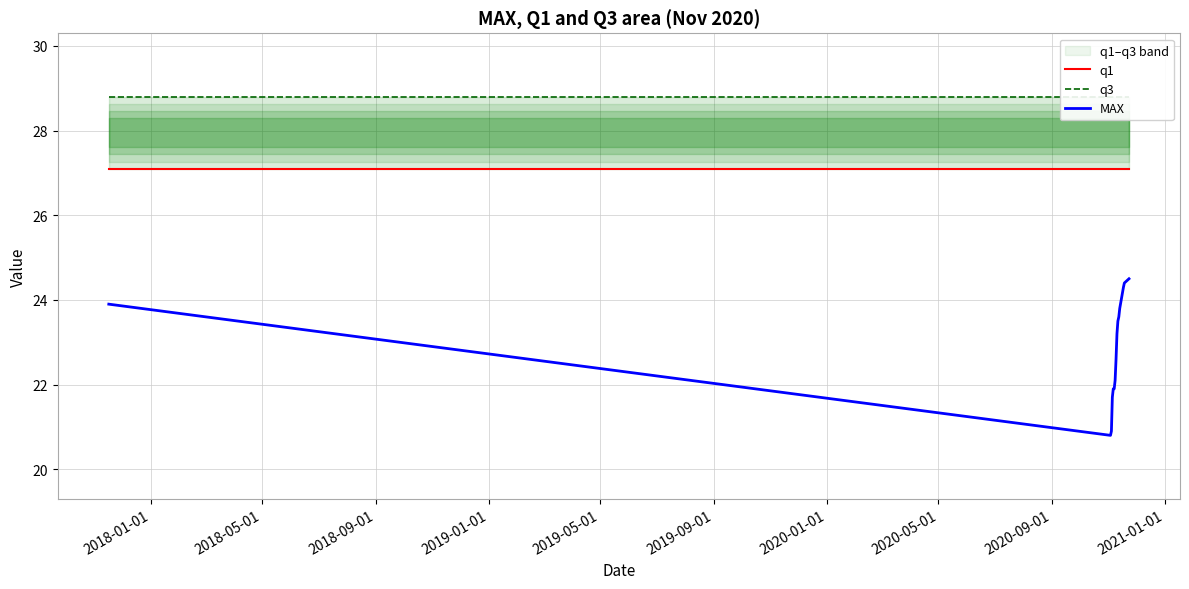

How many values in the MAX series are below 23?

7